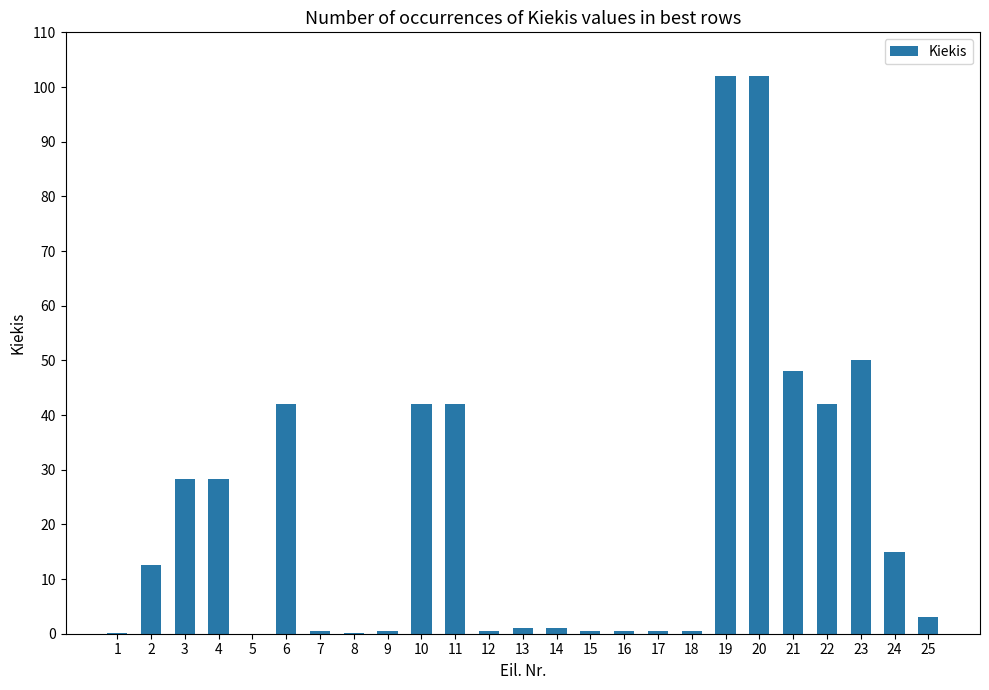

What is the maximum value shown in the chart?

102.0